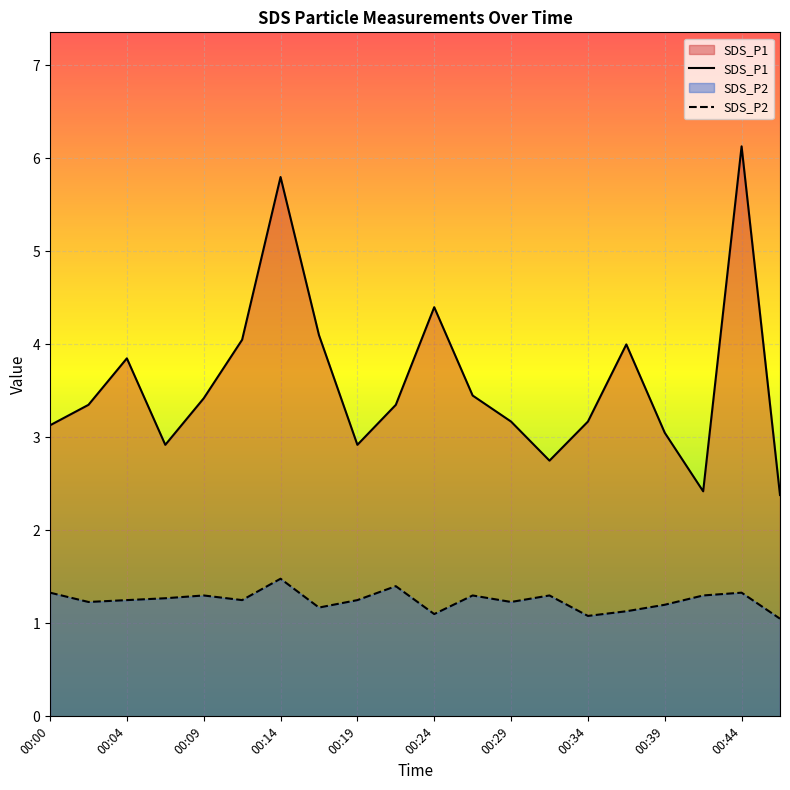

True or false: SDS_P1 and SDS_P2 intersect in this chart.

False